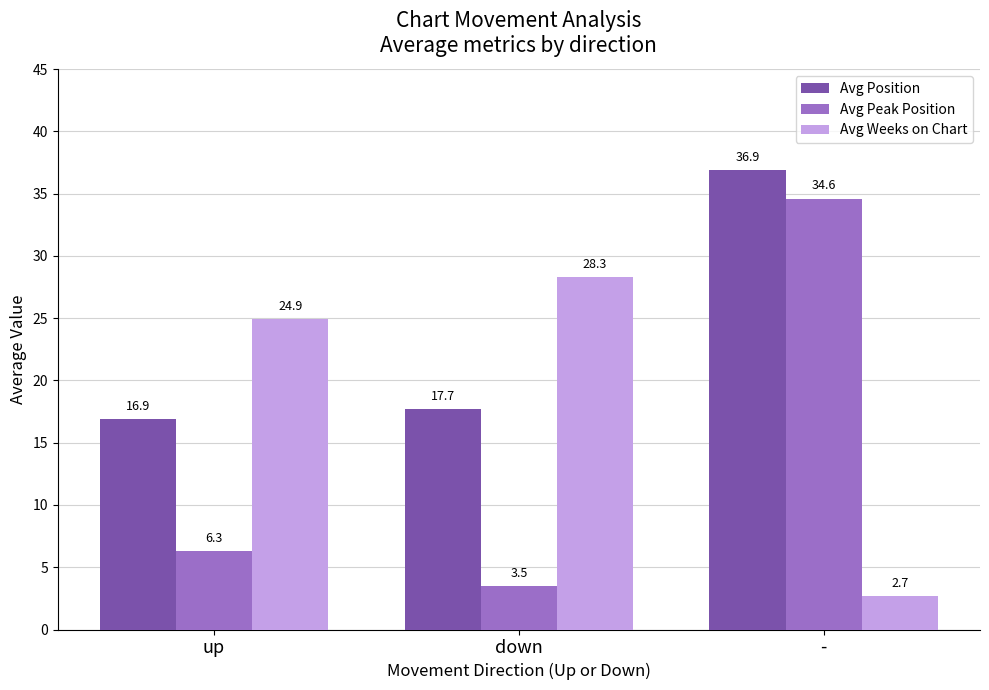

What are all the series names shown in the legend?

Avg Position, Avg Peak Position, Avg Weeks on Chart